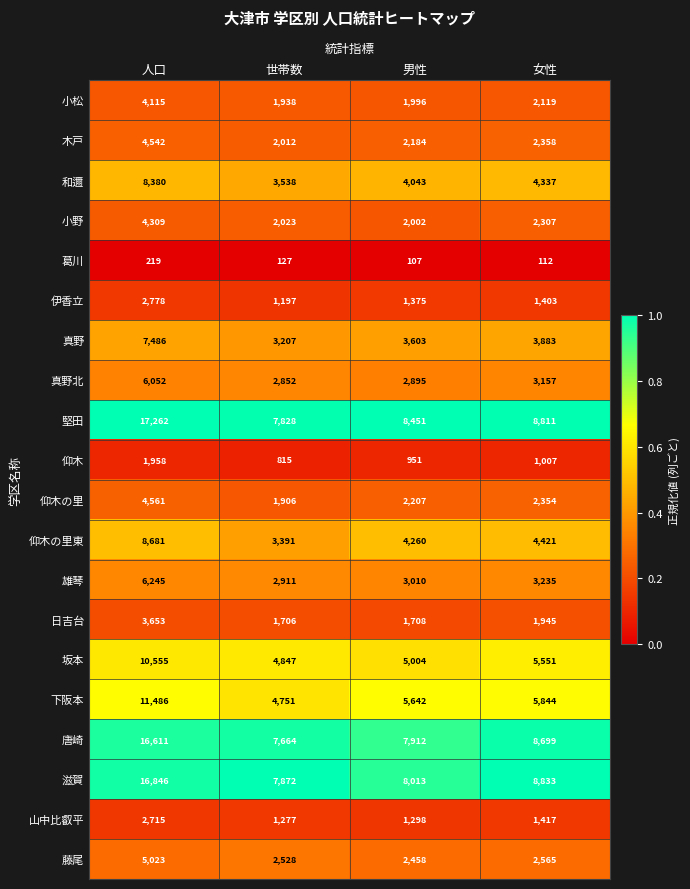

The 坂本 series shows 7201 at 世帯数. True or false?

False